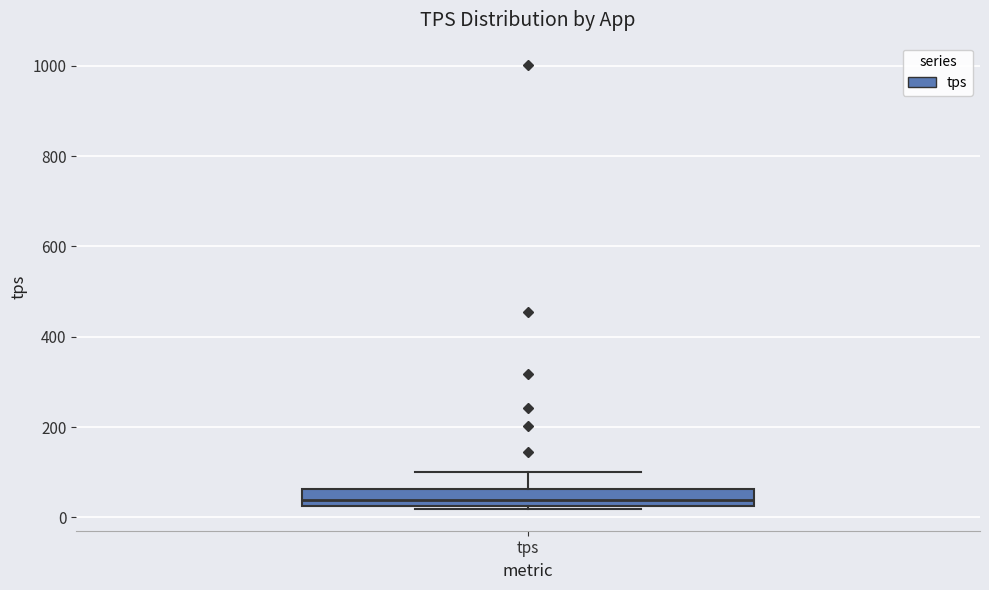

Read this box plot against the y-axis: the position of the median line, the range covered by the box, and the ends of both whiskers. The values are not printed on the chart, so give them approximately, as read against the axis.

median 40, box 20 to 60, whiskers 20 to 100